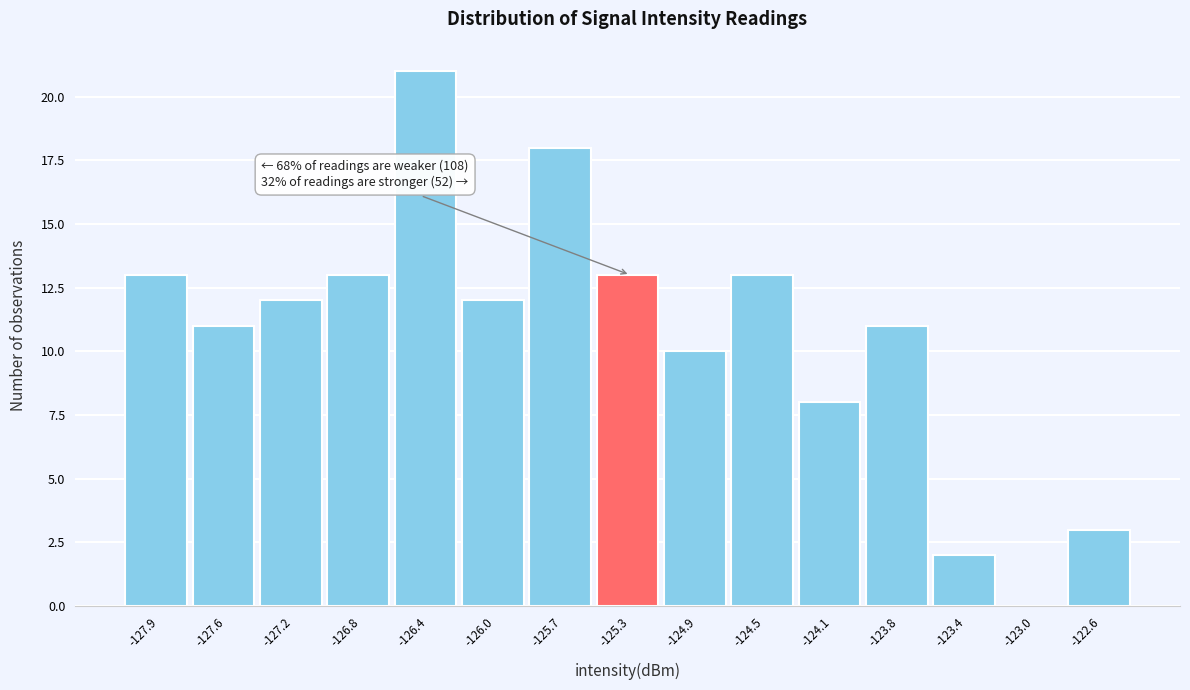

Reading left to right, transcribe all the data shown in this chart.

-127.9=13	-127.6=11	-127.2=12	-126.8=13	-126.4=21	-126.0=12	-125.7=18	-125.3=13	-124.9=10	-124.5=13	-124.1=8	-123.8=11	-123.4=2	-123.0=0	-122.6=3